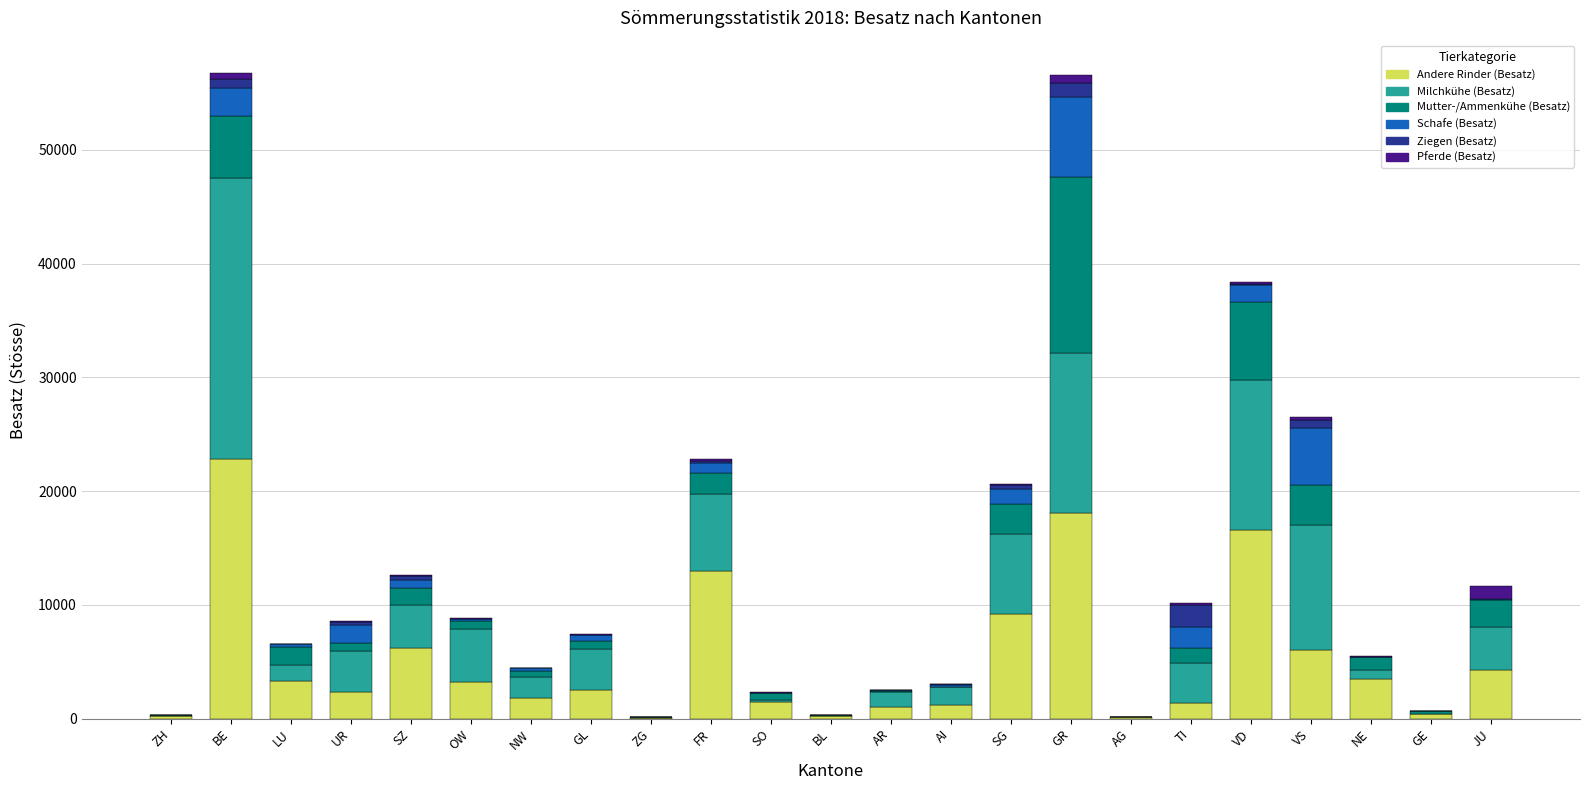

At which label does Andere Rinder (Besatz) reach its peak?

BE